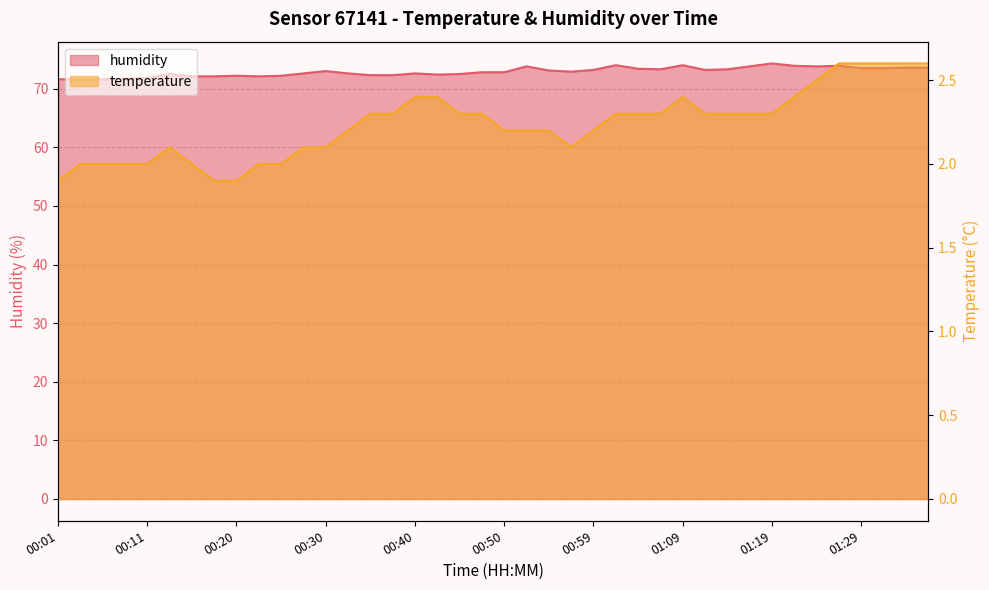

What position from the left is 00:06?

3